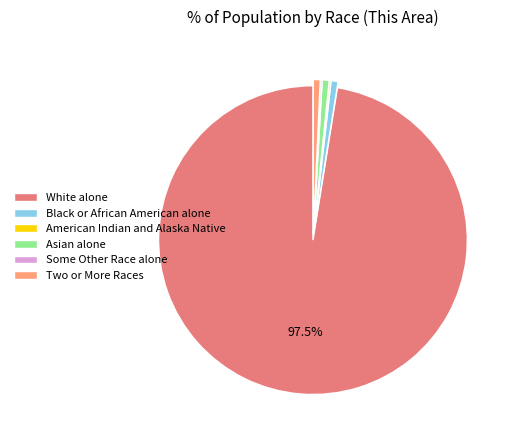

What is the majority slice?

White alone